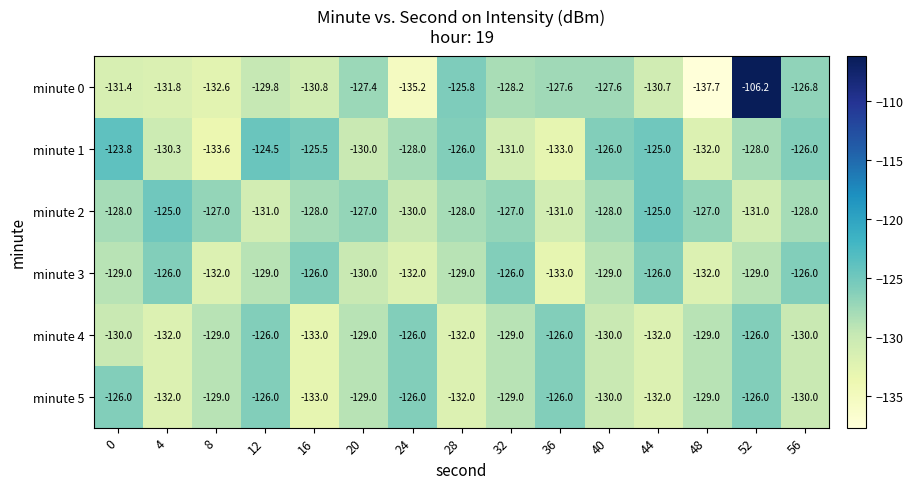

How many data points in minute 0 are above -129?

7